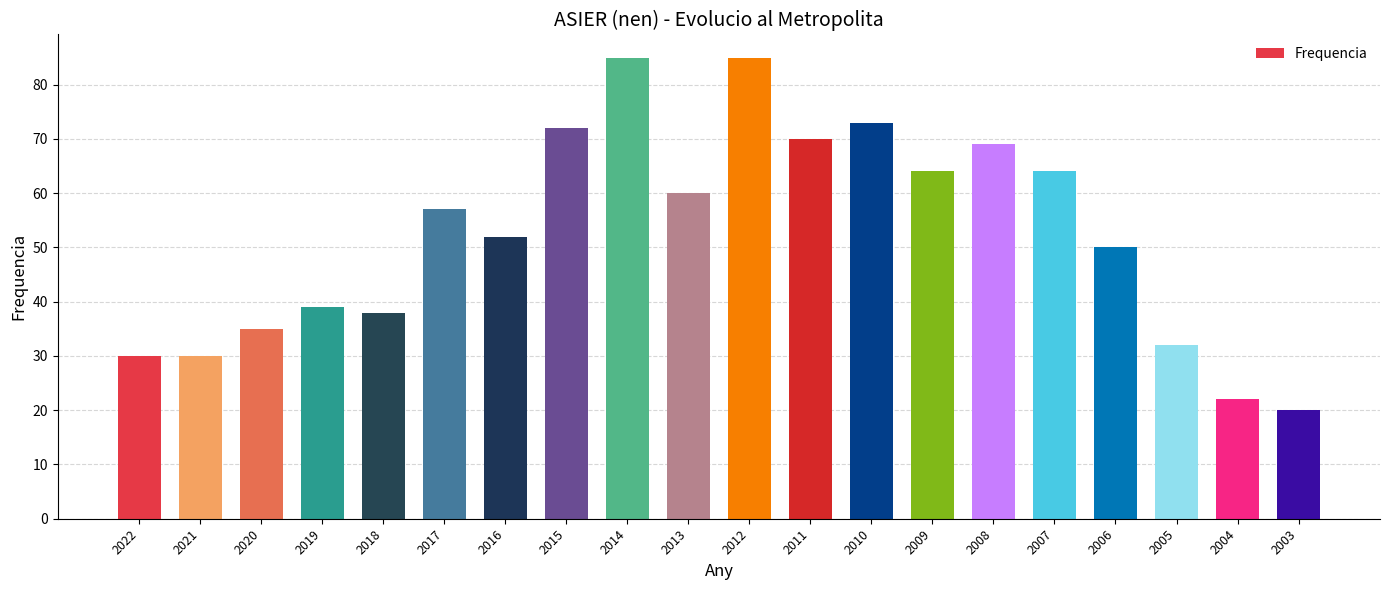

What is the average value?

52